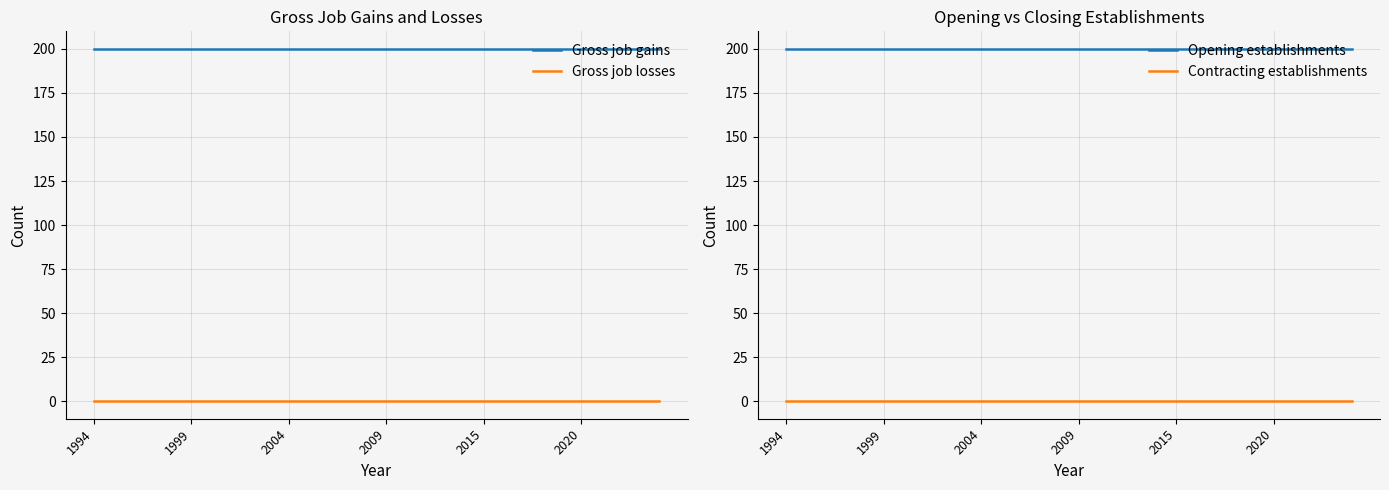

What is the minimum value for Gross job gains?

200